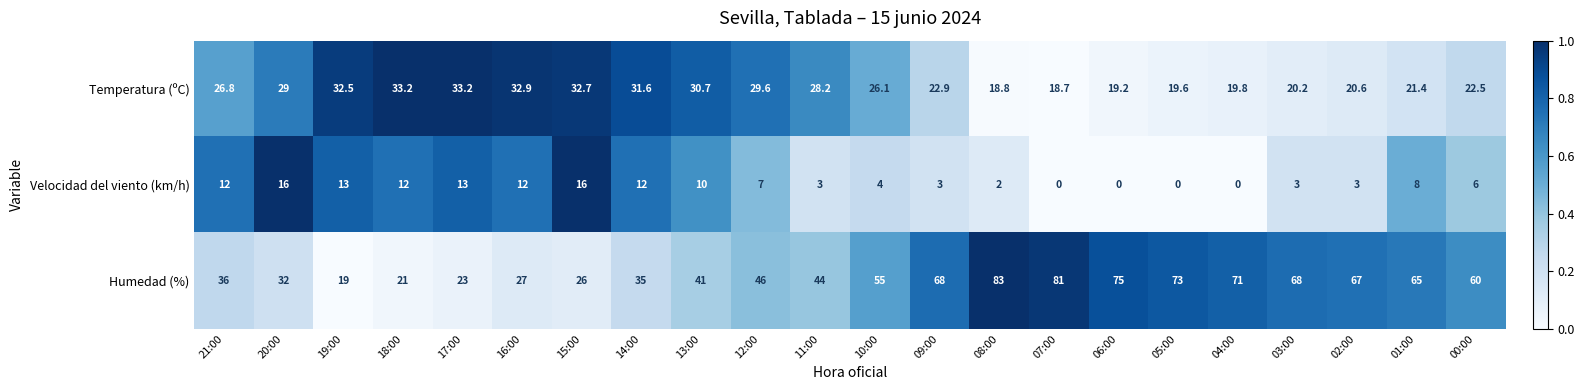

Which series changed the most between 11:00 and 03:00?

Humedad (%)